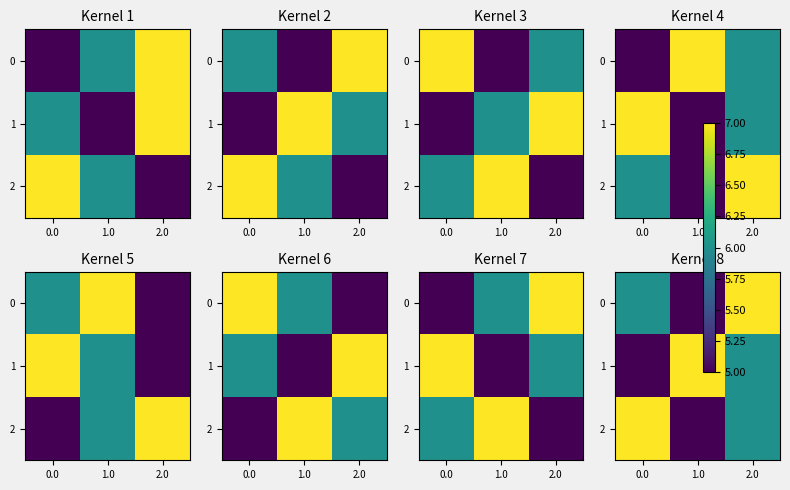

What is the minimum value for 1?

5